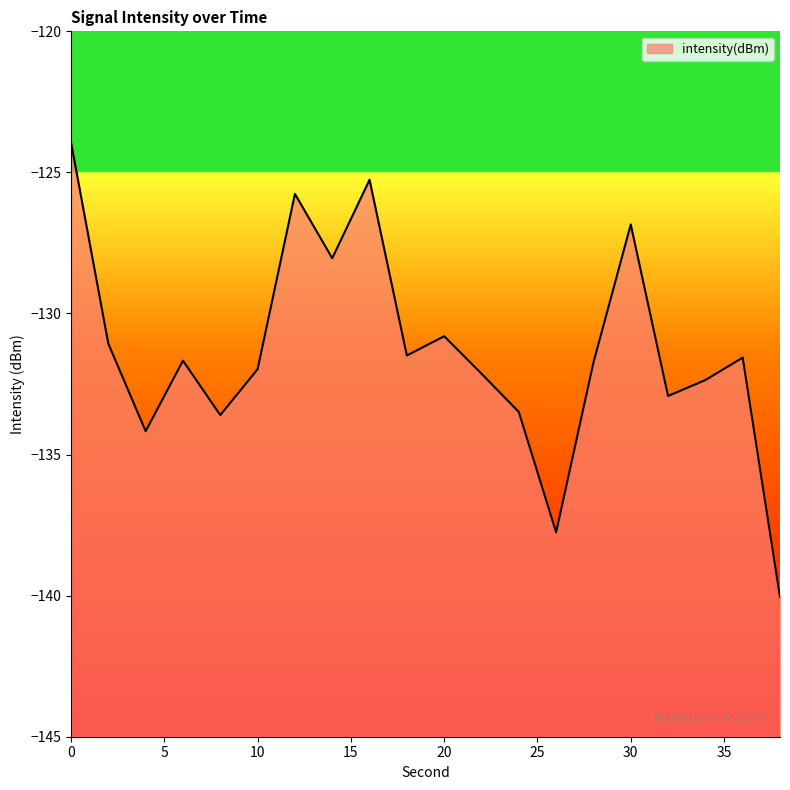

Where is the first local maximum?

6